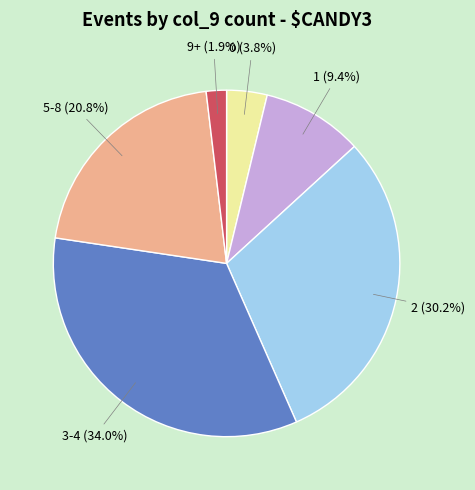

Between 1 and 0, which is larger?

1